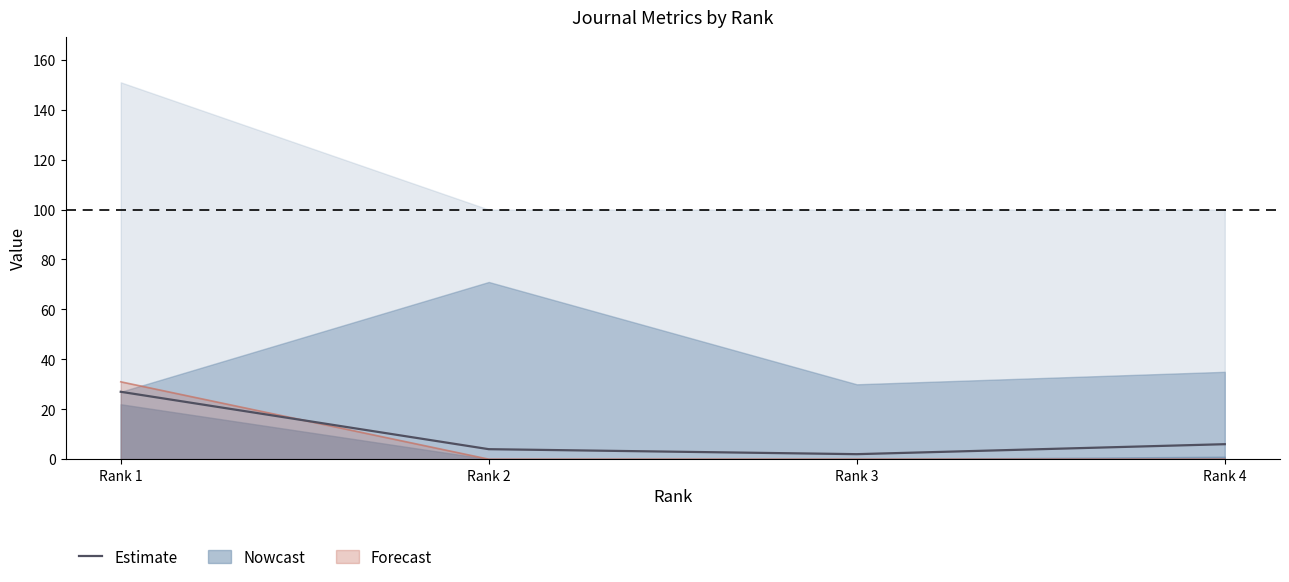

Reading right to left, extract all data points from this chart.

6	2	4	27